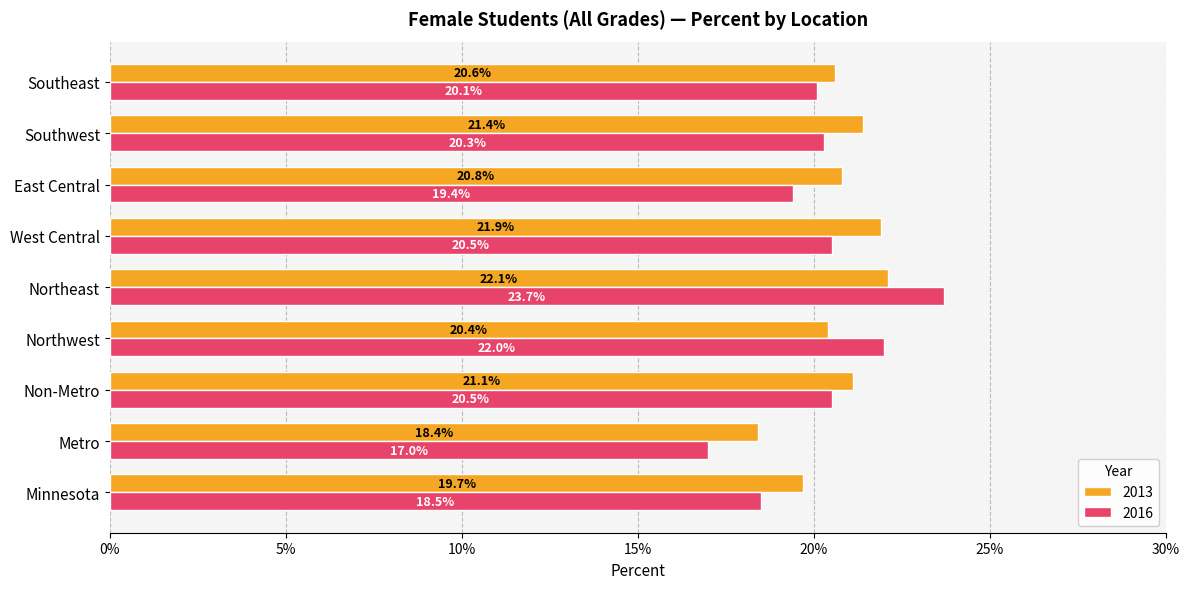

What is the label of the 2nd bar from the right?

Southwest